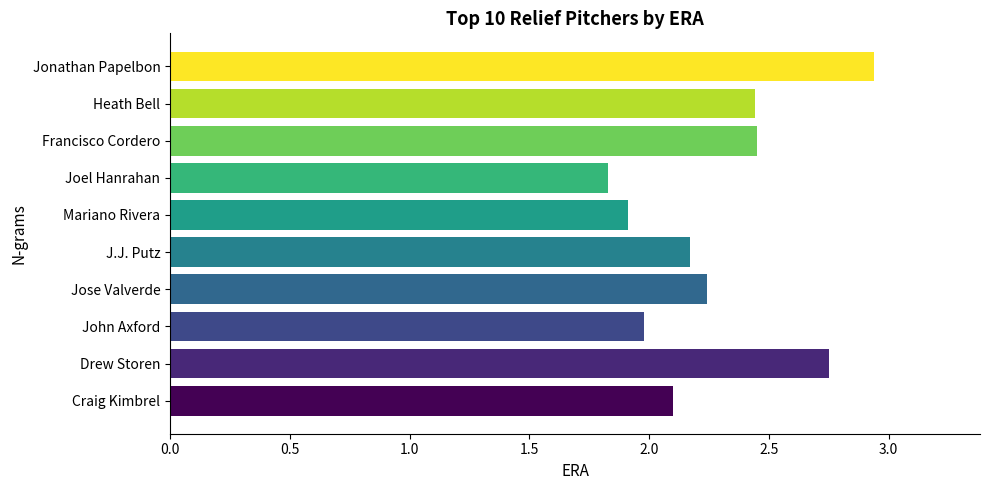

What is the difference between the maximum and minimum values?

1.1